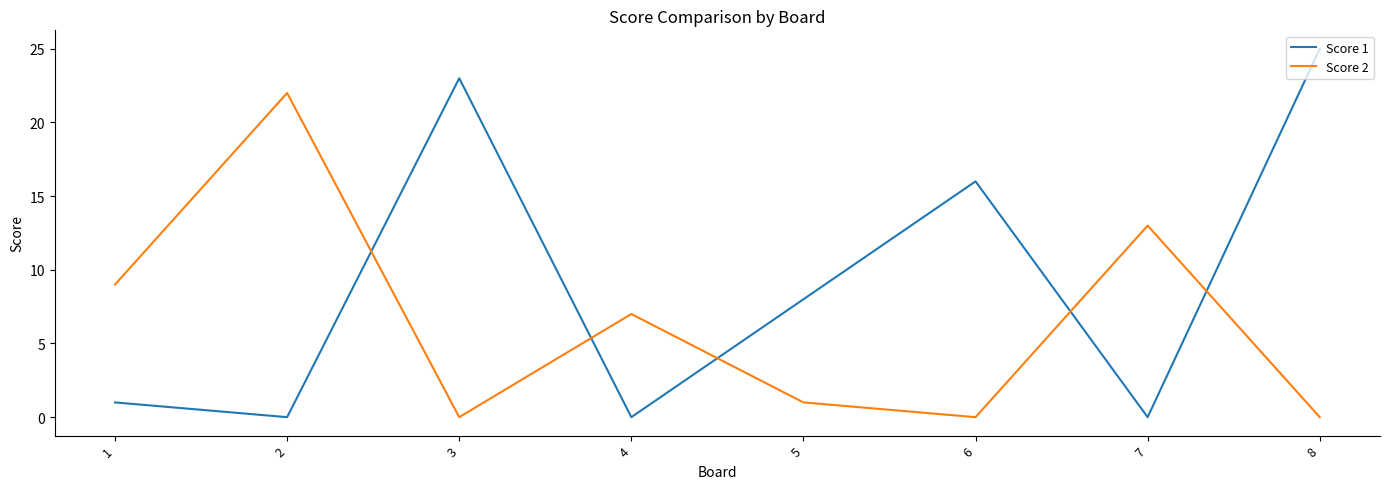

True or false: Score 1 has a value of -11 at 2.

False